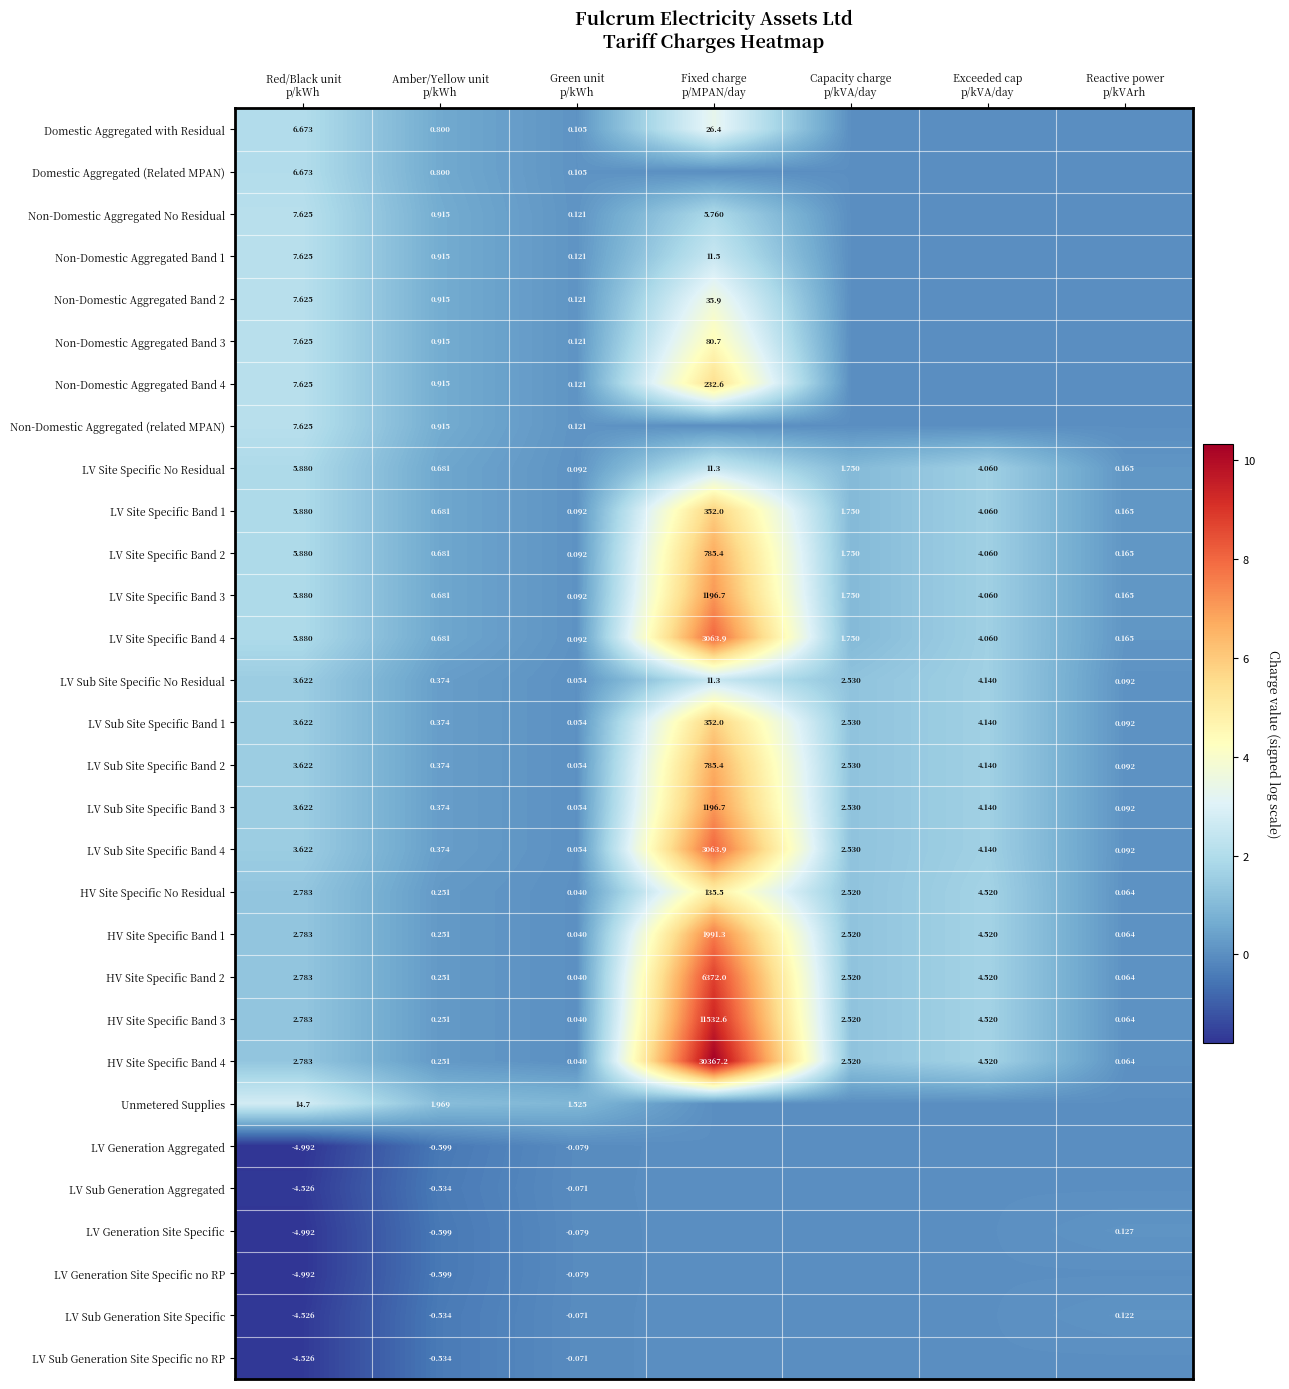

How many values in the HV Site Specific No Residual series are below 2?

3